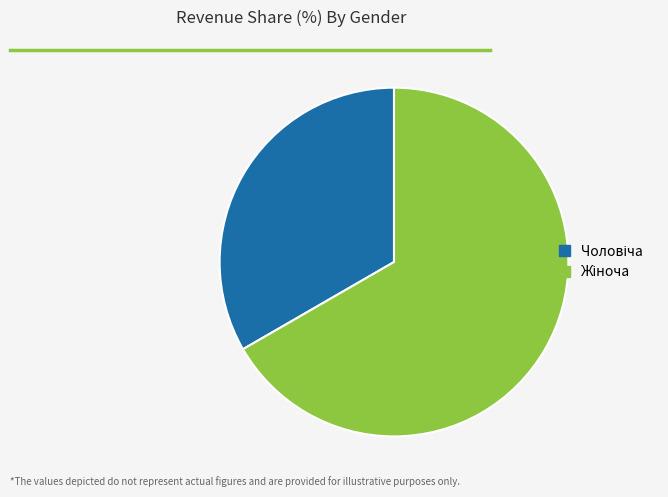

How many segments does this pie chart have?

2